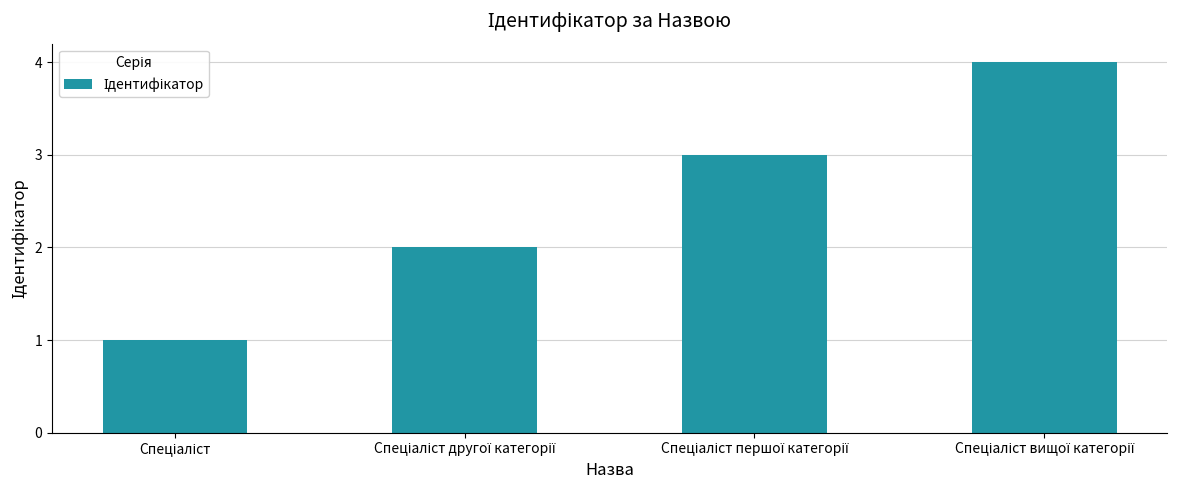

What is the sum of all values?

10